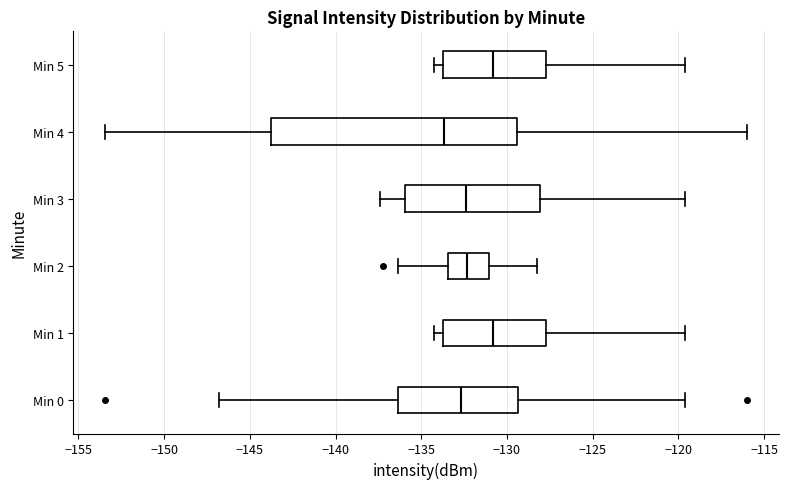

Reading bottom to top, read every box against the x-axis: the position of its median line, the range the box covers, and the ends of its whiskers. The values are not printed on the chart, so give them approximately, as read against the axis.

Min 0: median -132.5, box -136.5 to -129.5, whiskers -147.0 to -119.5
Min 1: median -131.0, box -133.5 to -127.5, whiskers -134.5 to -119.5
Min 2: median -132.5, box -133.5 to -131.0, whiskers -136.5 to -128.0
Min 3: median -132.5, box -136.0 to -128.0, whiskers -137.5 to -119.5
Min 4: median -133.5, box -144.0 to -129.5, whiskers -153.5 to -116.0
Min 5: median -131.0, box -133.5 to -127.5, whiskers -134.5 to -119.5